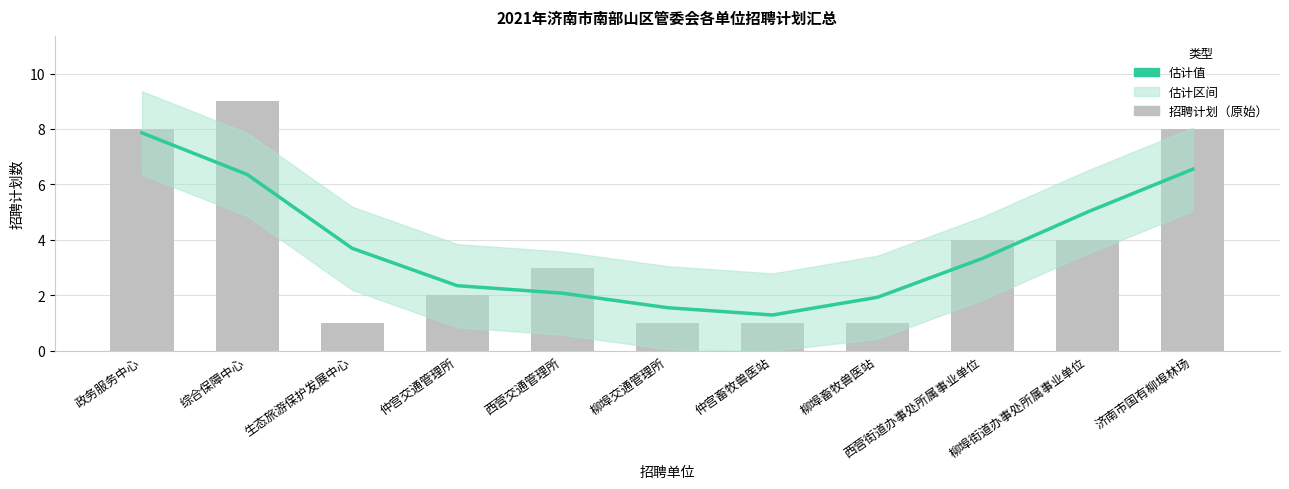

At how many categories does at least one series exceed 1?

11